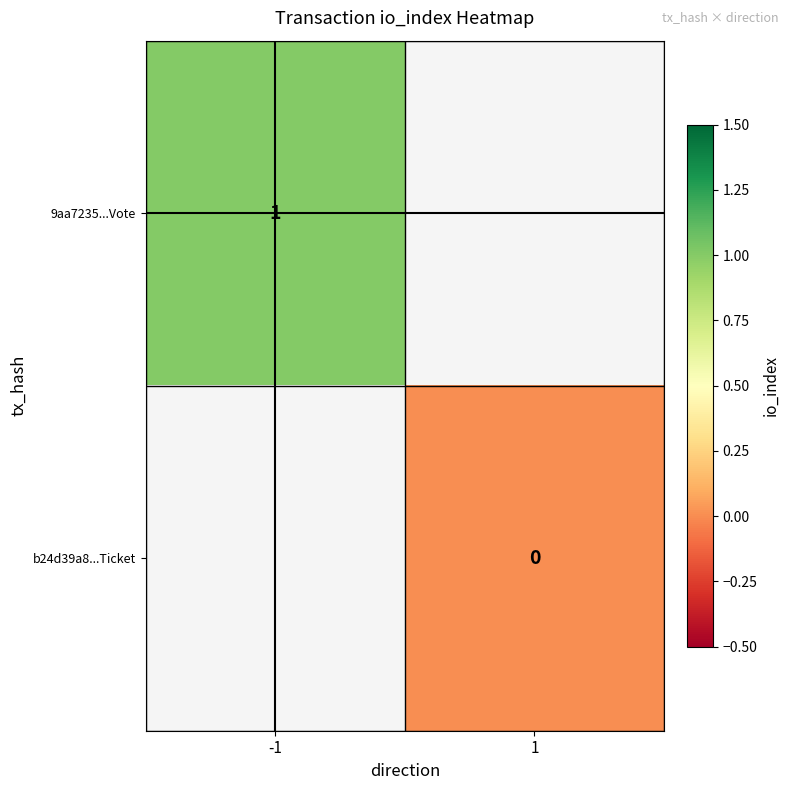

The 9aa7235...Vote series shows 1 at -1. True or false?

True